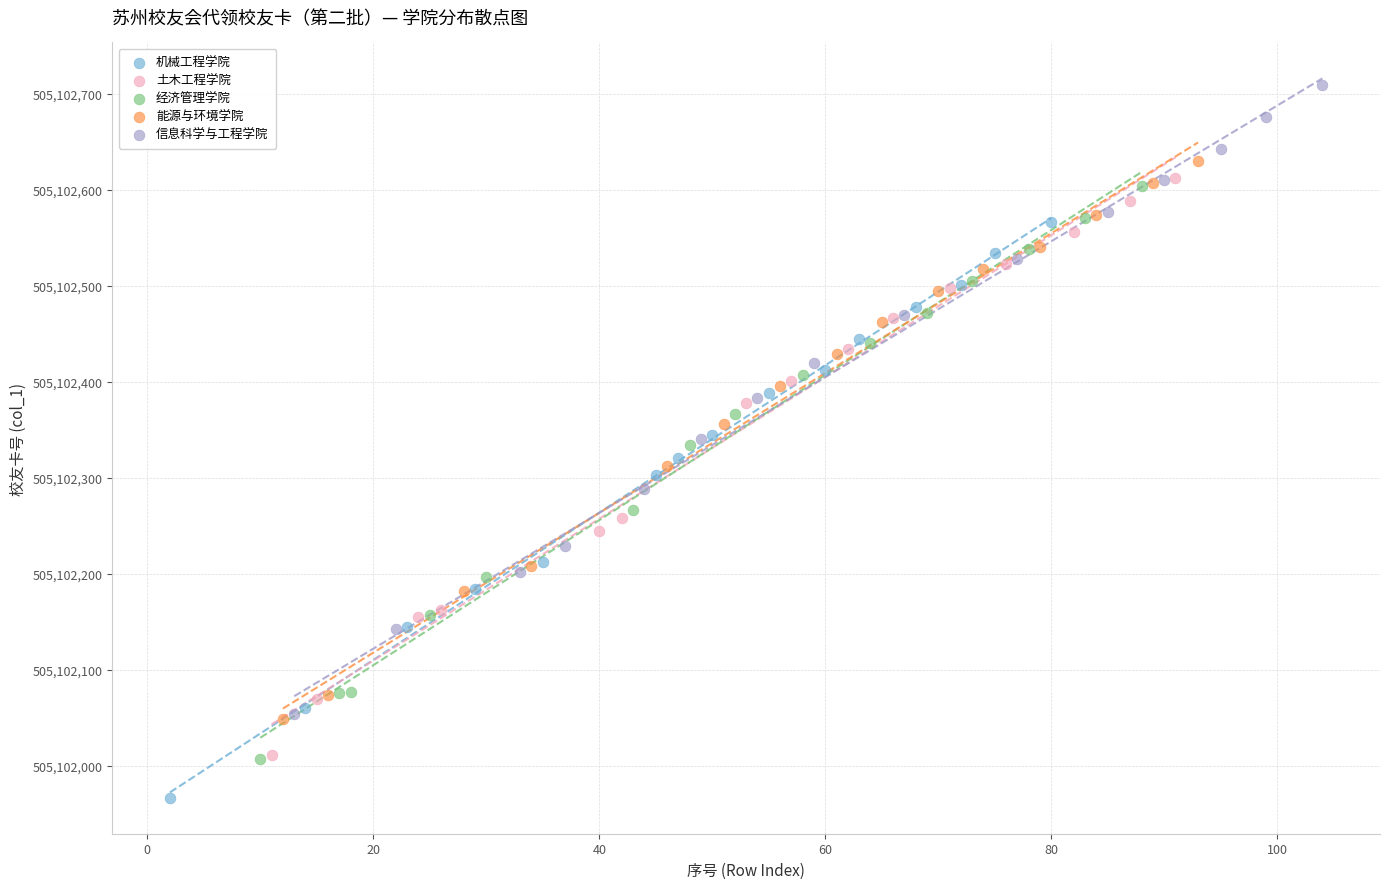

Which series reaches the maximum Y coordinate?

信息科学与工程学院